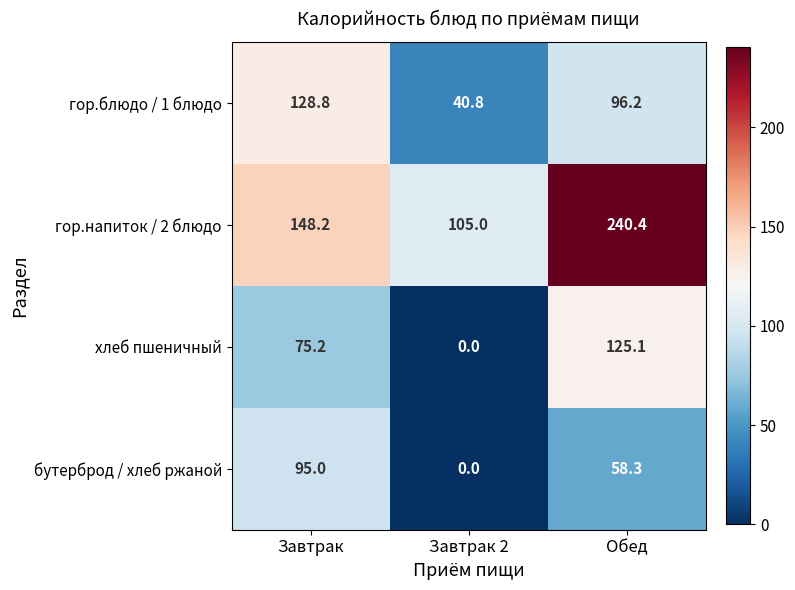

What is the spread (max minus min) of values at Обед?

182.1